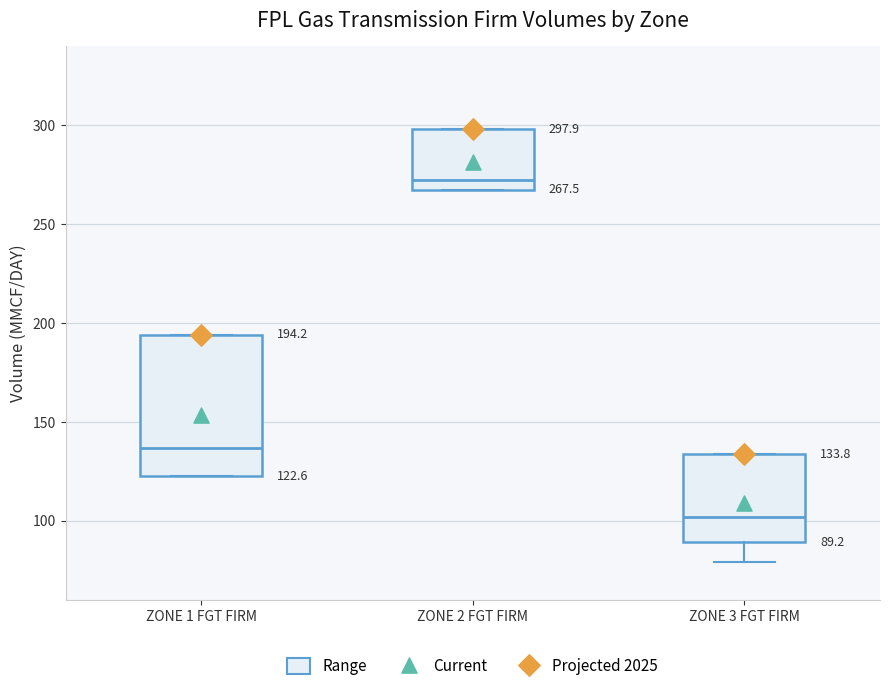

Which box is the tallest, from its lower edge to its upper edge?

ZONE 1 FGT FIRM